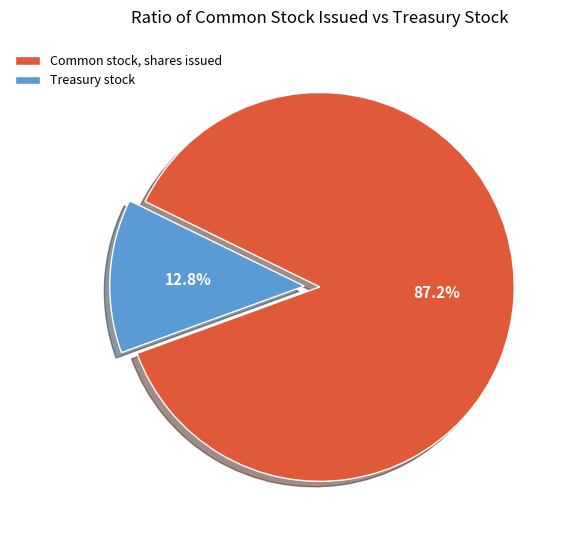

The Common stock, shares issued slice represents 99% of the pie. True or false?

False